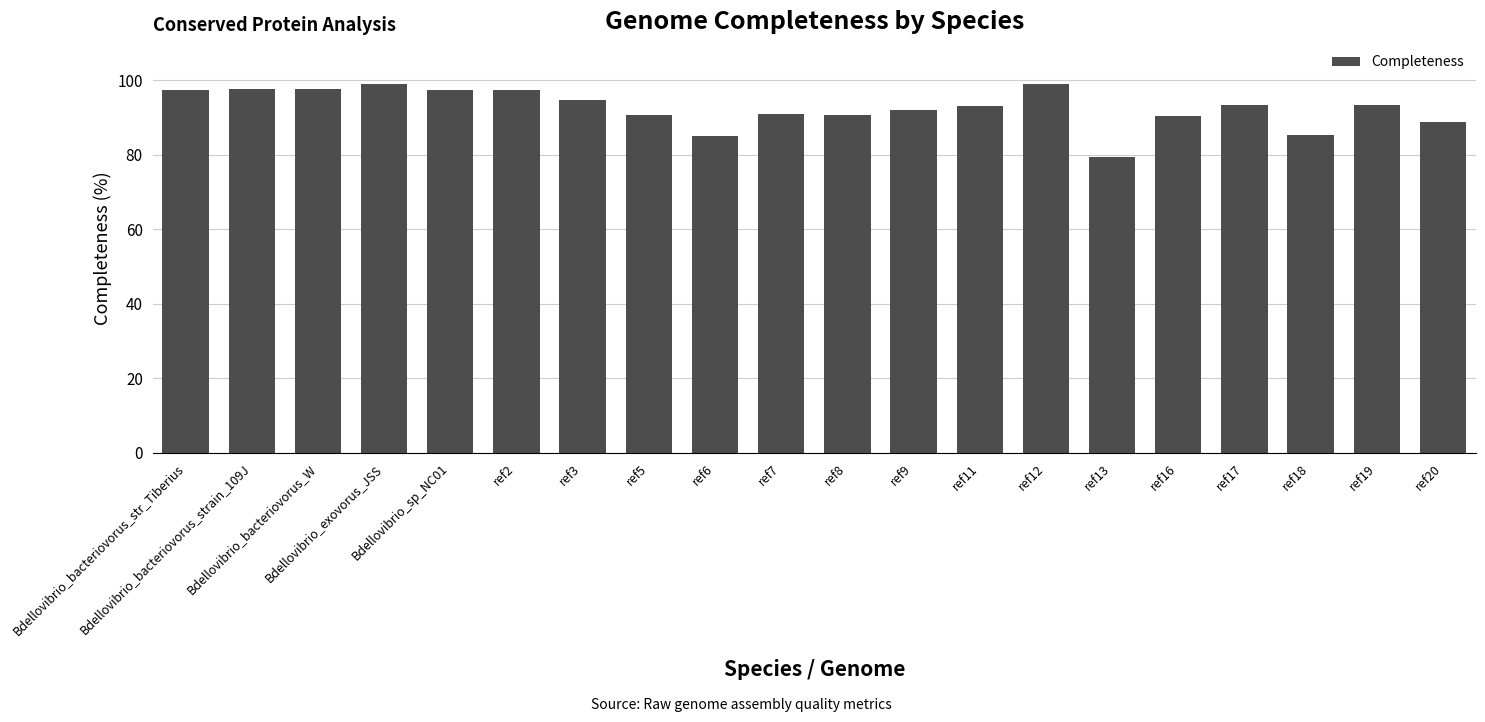

What is the average value?

92.7